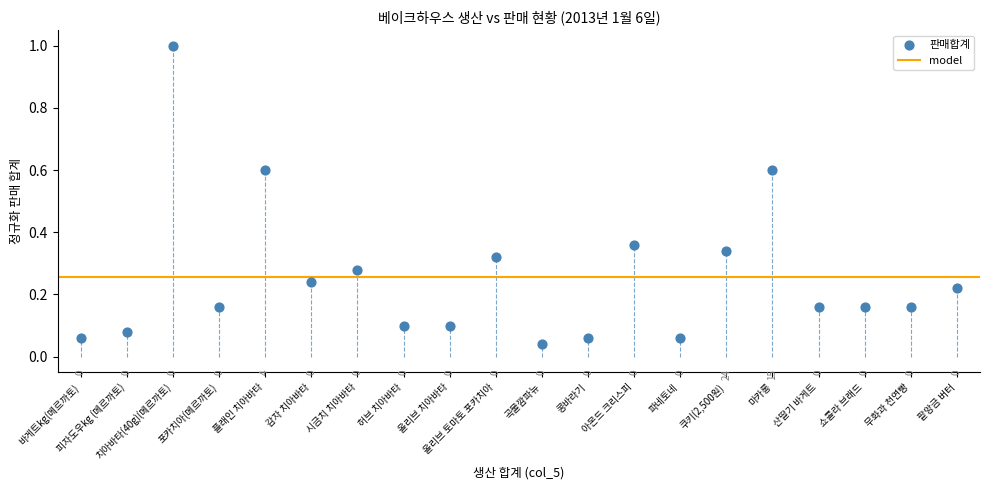

What is the range of Y values (max minus min)?

1.0